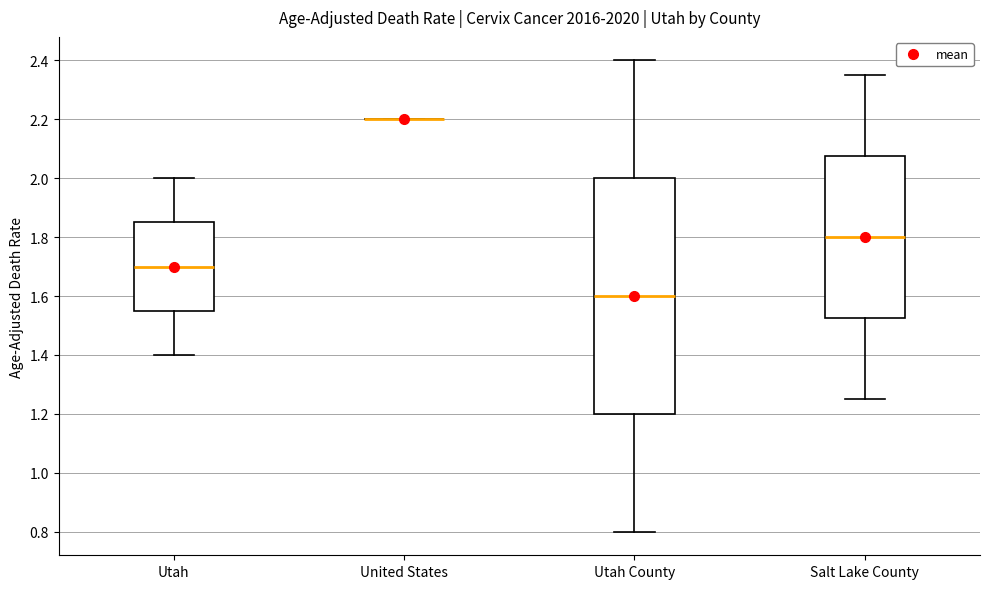

Comparing the boxes themselves (not the whiskers), which one is the tallest?

Utah County